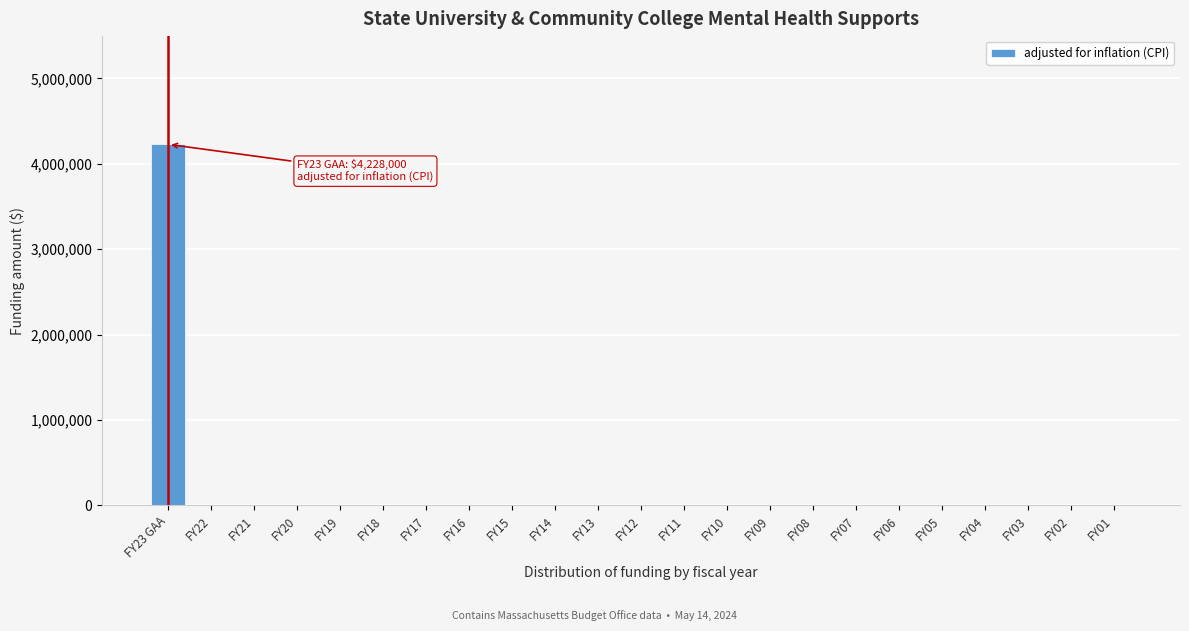

Reading right to left, what are all the values shown in this chart?

FY01=0	FY02=0	FY03=0	FY04=0	FY05=0	FY06=0	FY07=0	FY08=0	FY09=0	FY10=0	FY11=0	FY12=0	FY13=0	FY14=0	FY15=0	FY16=0	FY17=0	FY18=0	FY19=0	FY20=0	FY21=0	FY22=0	FY23 GAA=4228000